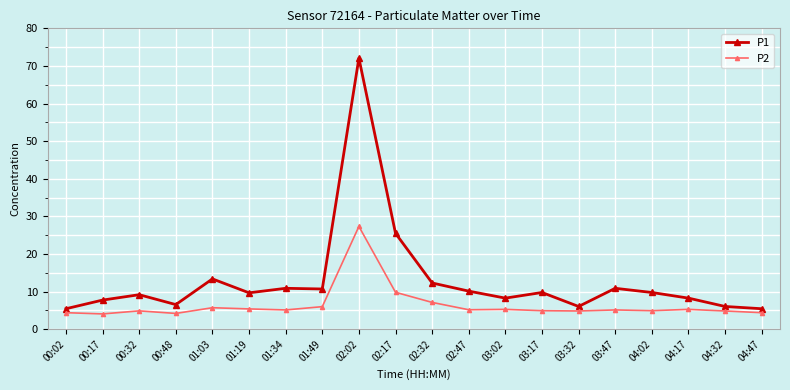

Is the value of P2 at 03:17 greater than the value of P1 at 04:17?

No